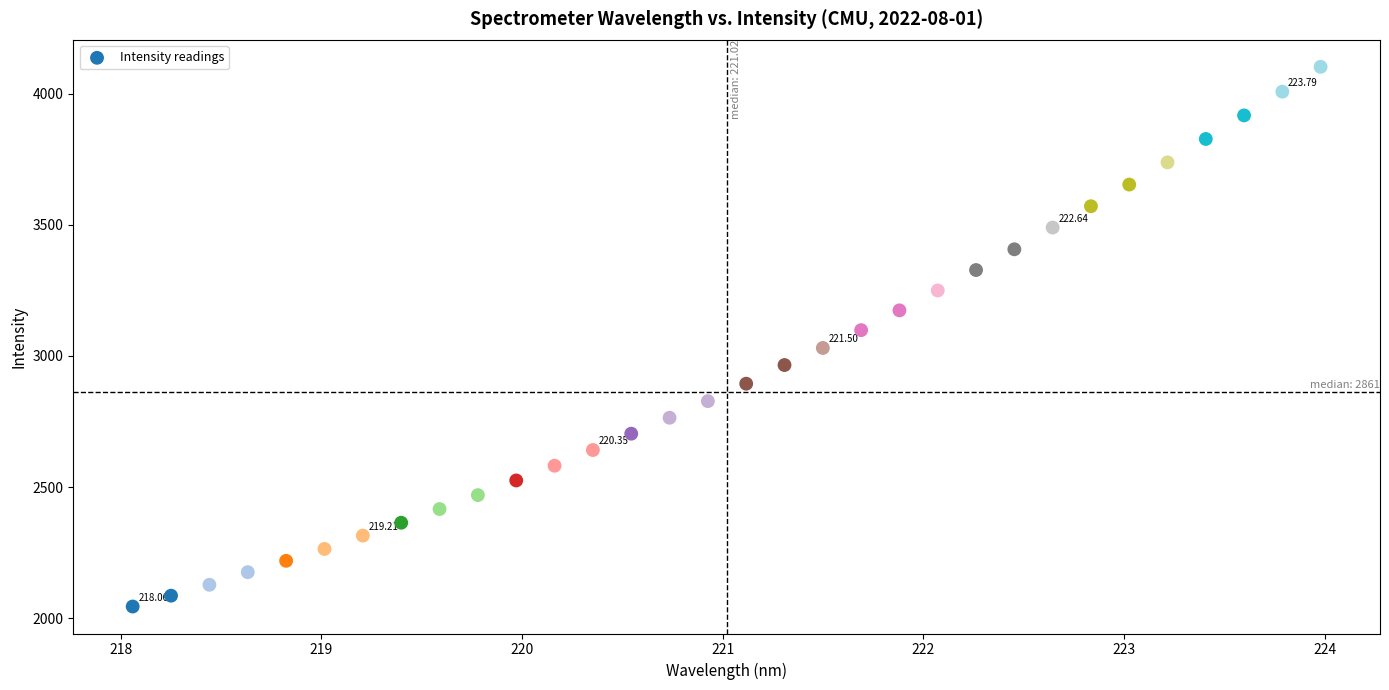

What is the range of Y values (max minus min)?

2057.2